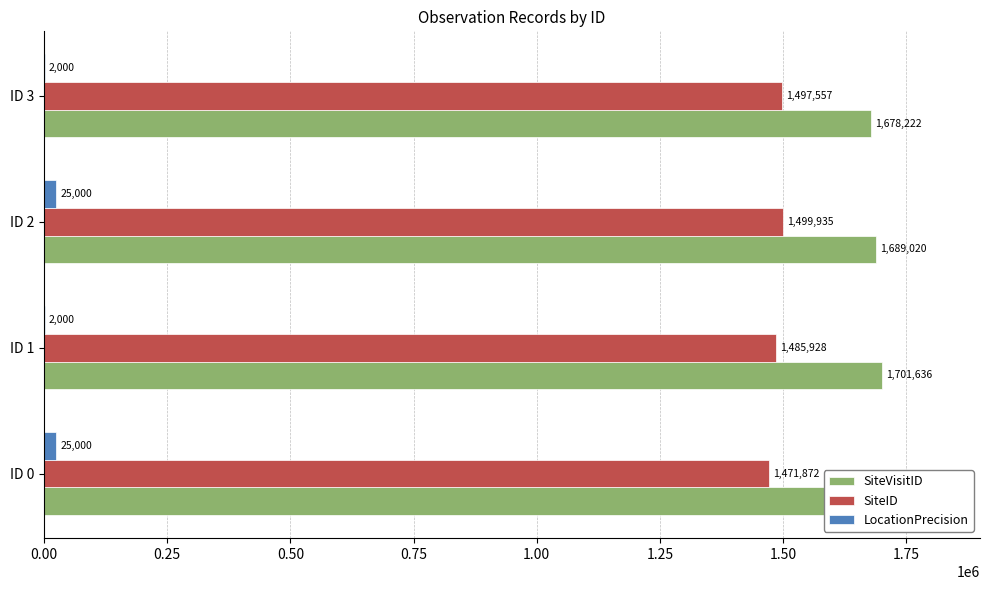

What value does the SiteVisitID series have at ID 0, to the nearest 100?

1696300